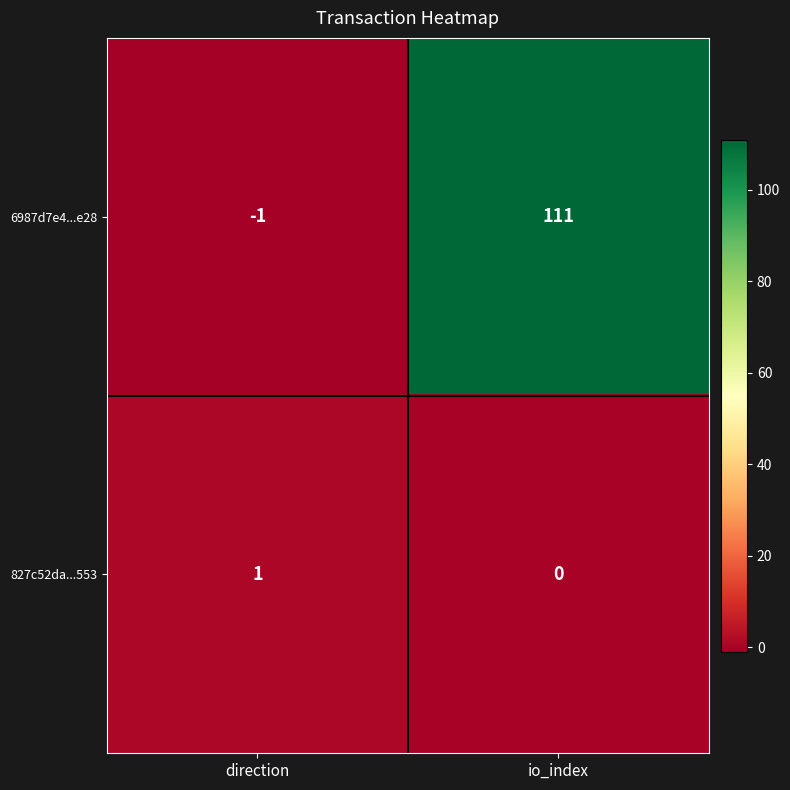

What is the sum of all 6987d7e4...e28 values?

110